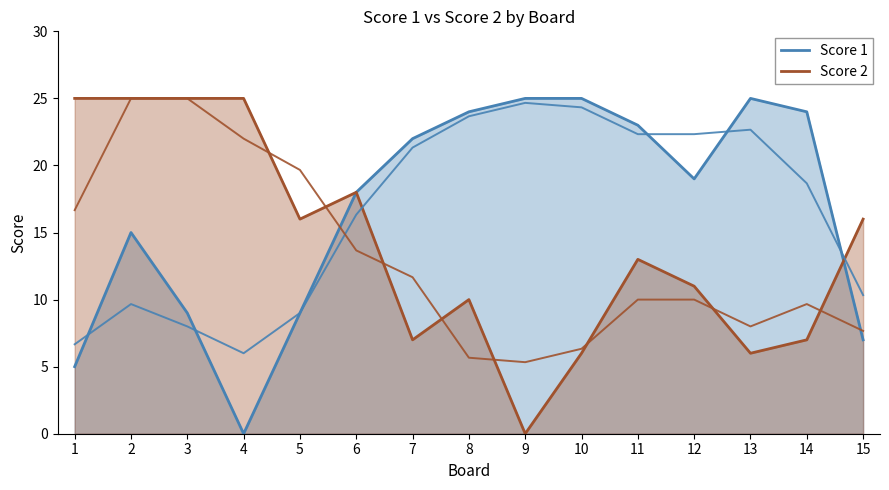

Where is the first local minimum for Score 1?

4